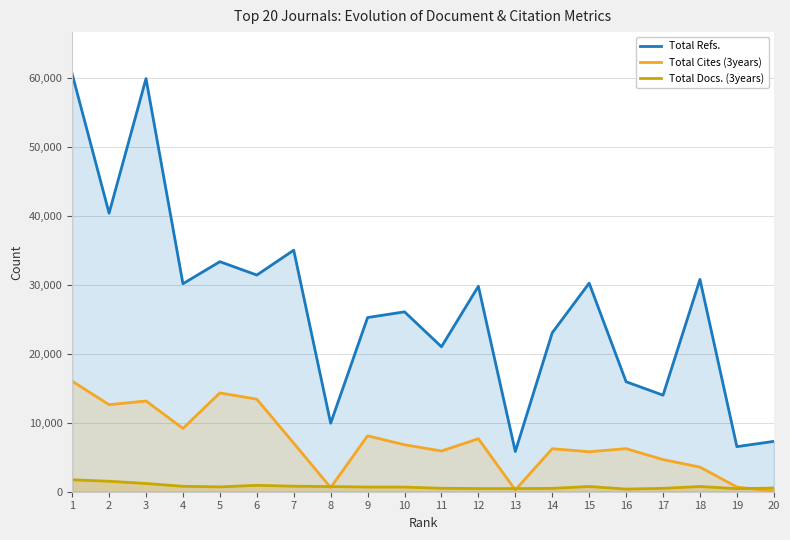

What is the difference between the highest and lowest values at 3?

58698